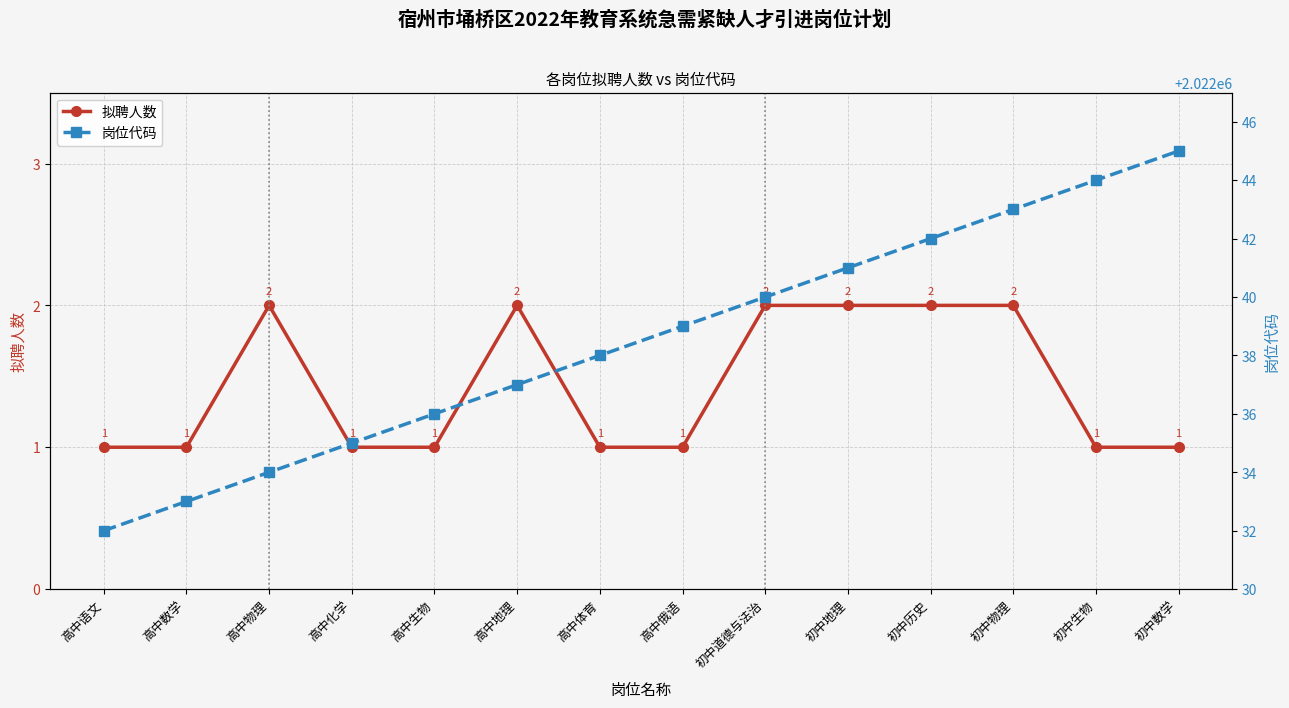

Does the chart display data point markers on the line(s)?

Yes